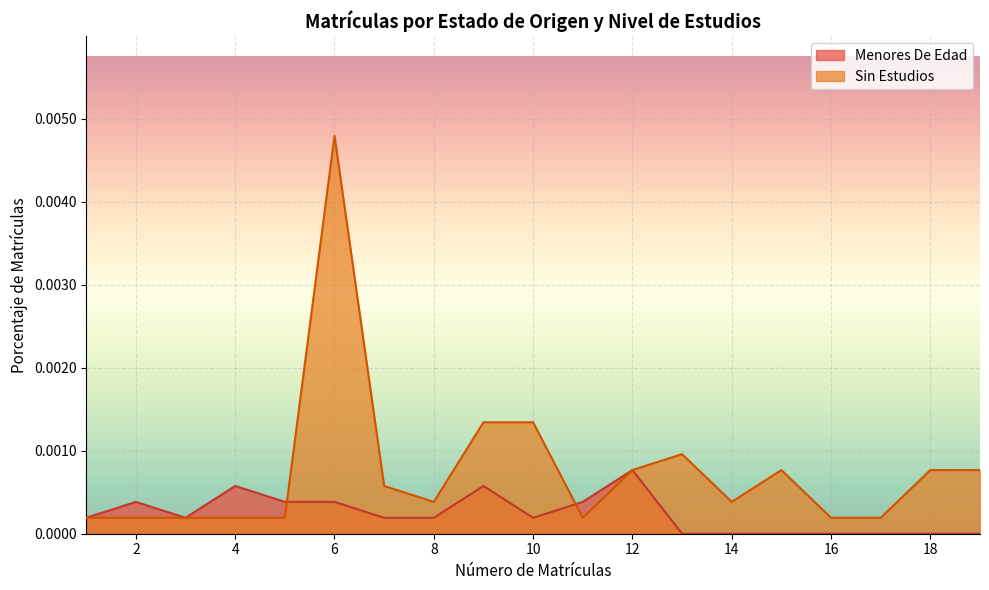

The value of Menores De Edad at 14 is 0.0. True or false?

True